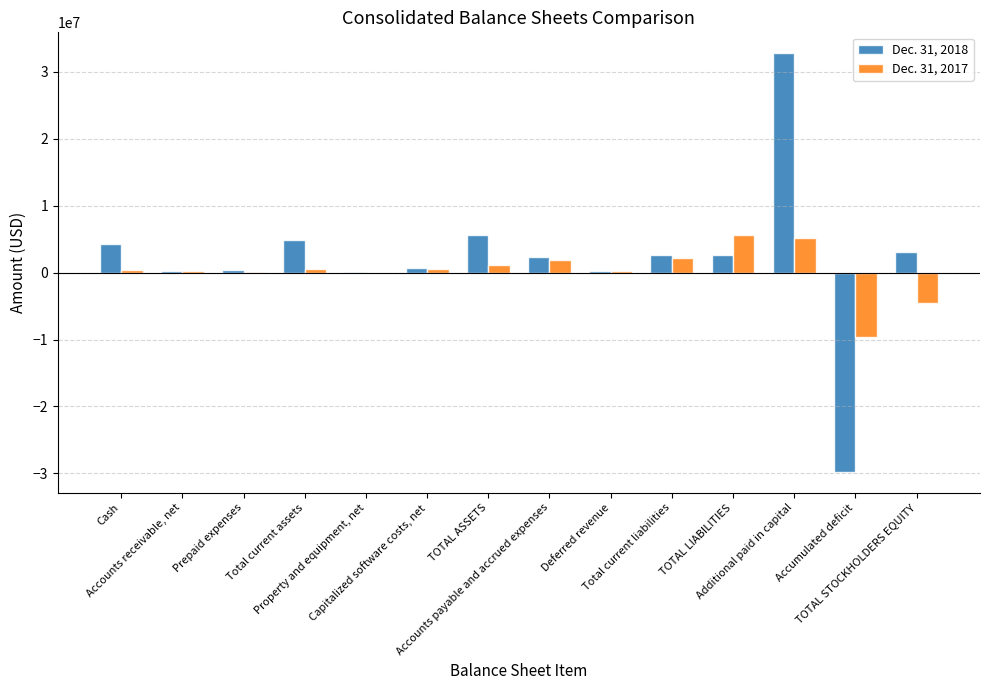

What is the greatest value displayed?

32791131